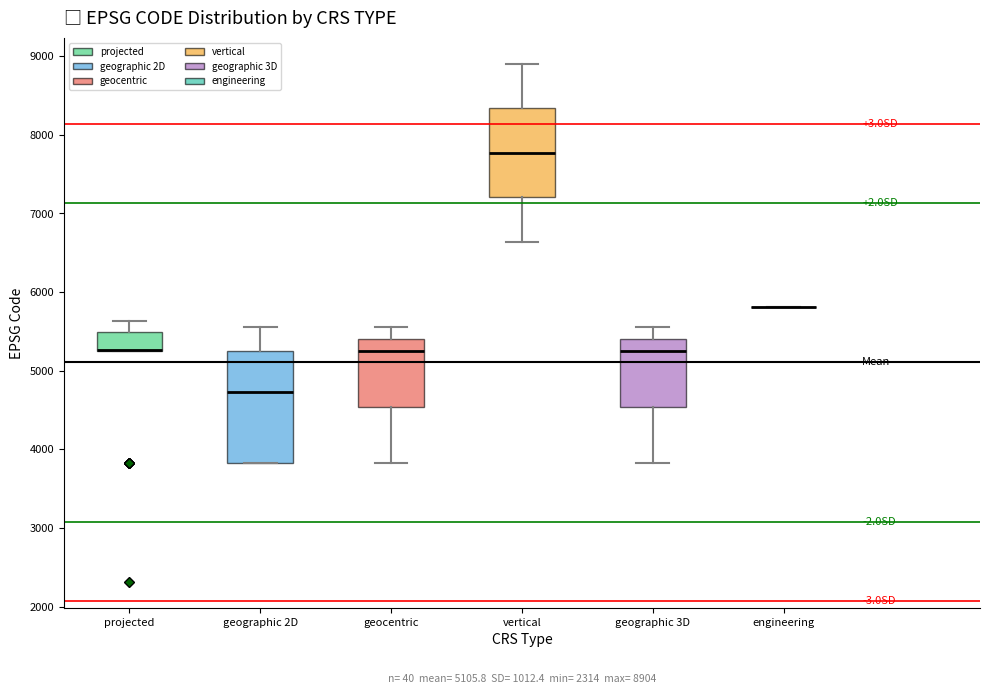

Comparing the boxes themselves (not the whiskers), which one is the tallest?

geographic 2D